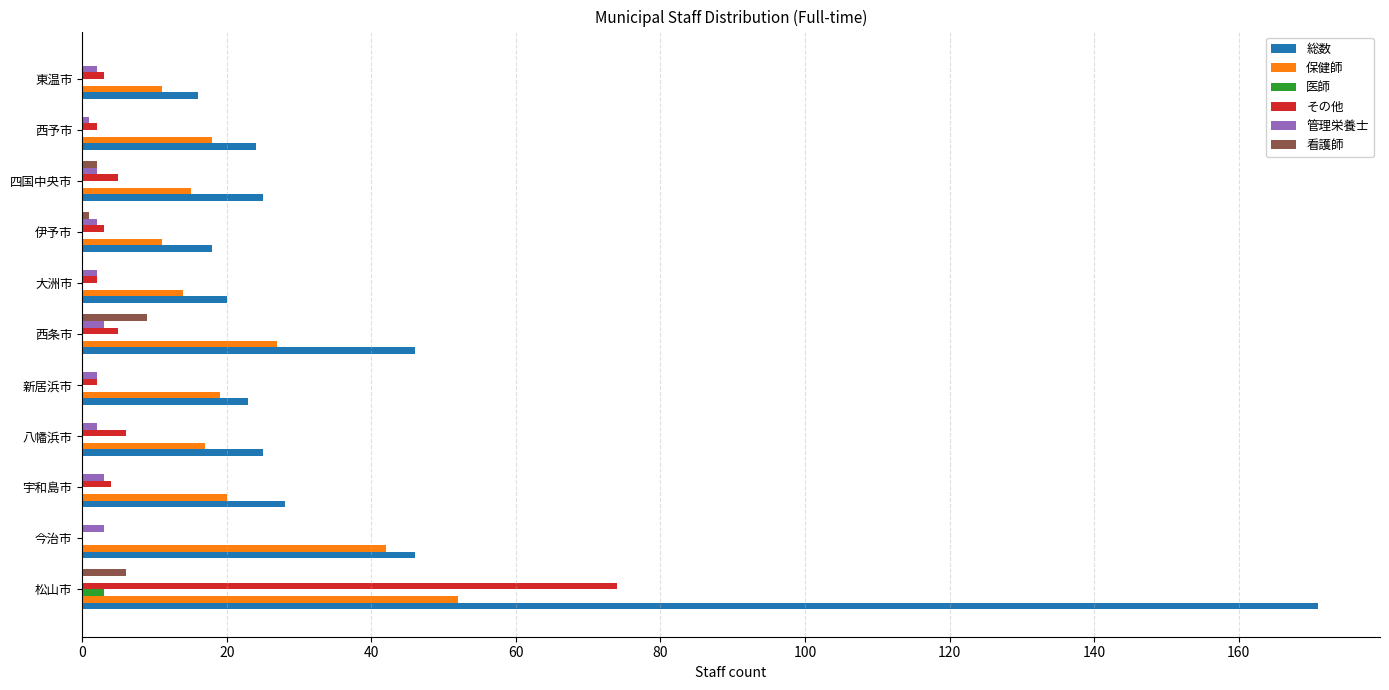

True or false: 総数 has a value of 32 at 大洲市.

False